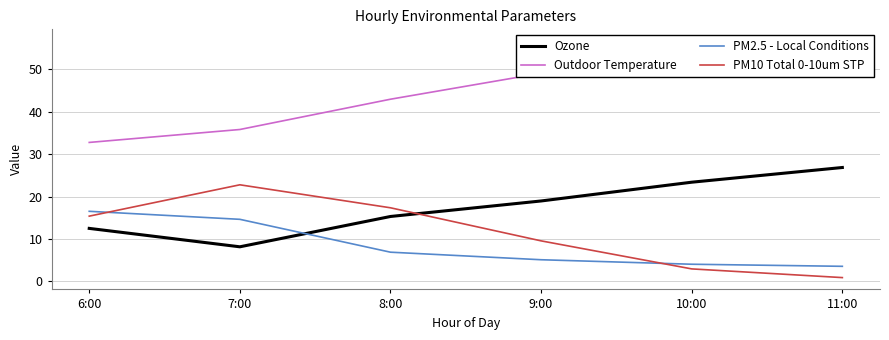

True or false: PM2.5 - Local Conditions has a value of 24.3 at 6:00.

False